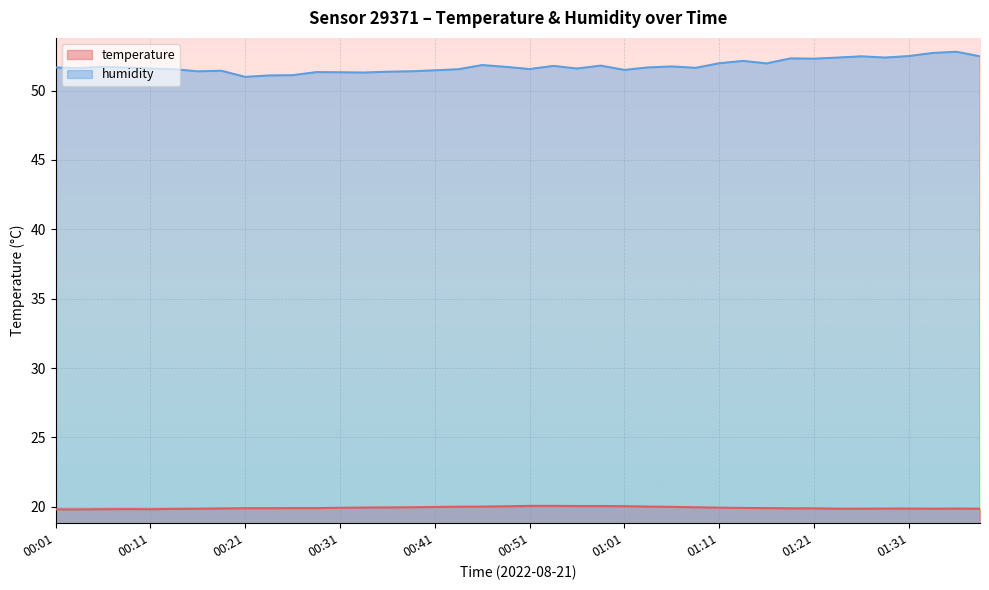

True or false: temperature and humidity intersect in this chart.

False